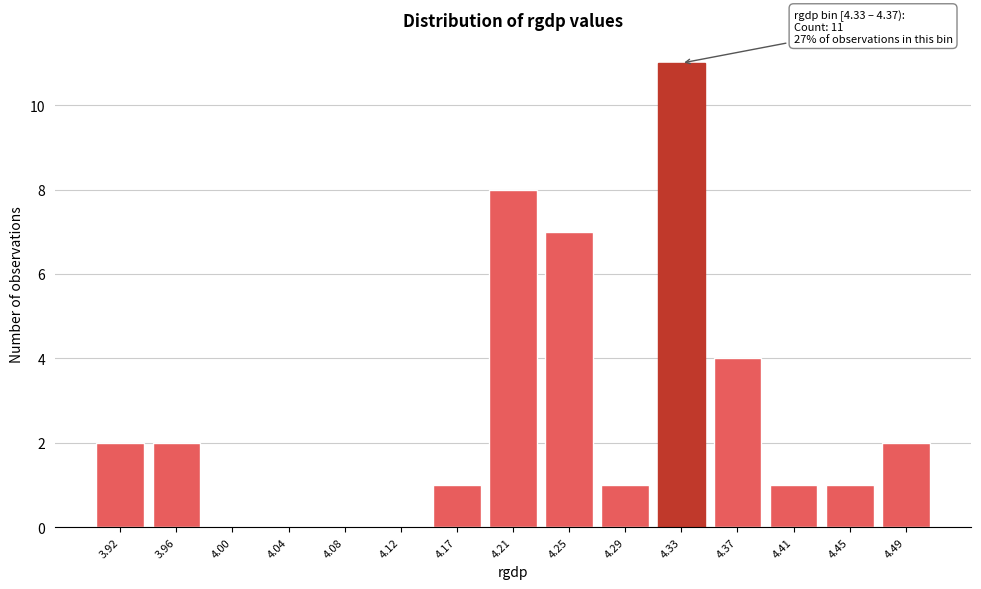

Reading left to right, extract all data points from this chart.

3.92=2	3.96=2	4.00=0	4.04=0	4.08=0	4.12=0	4.17=1	4.21=8	4.25=7	4.29=1	4.33=11	4.37=4	4.41=1	4.45=1	4.49=2